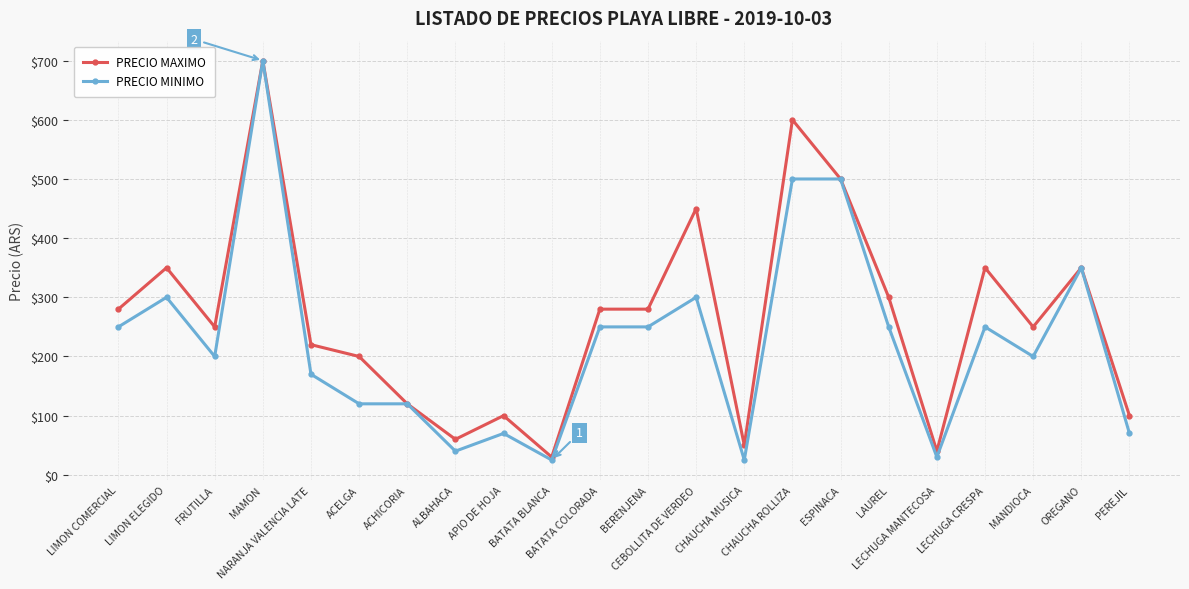

What is the difference between the maximum and minimum values in the PRECIO MINIMO series?

675